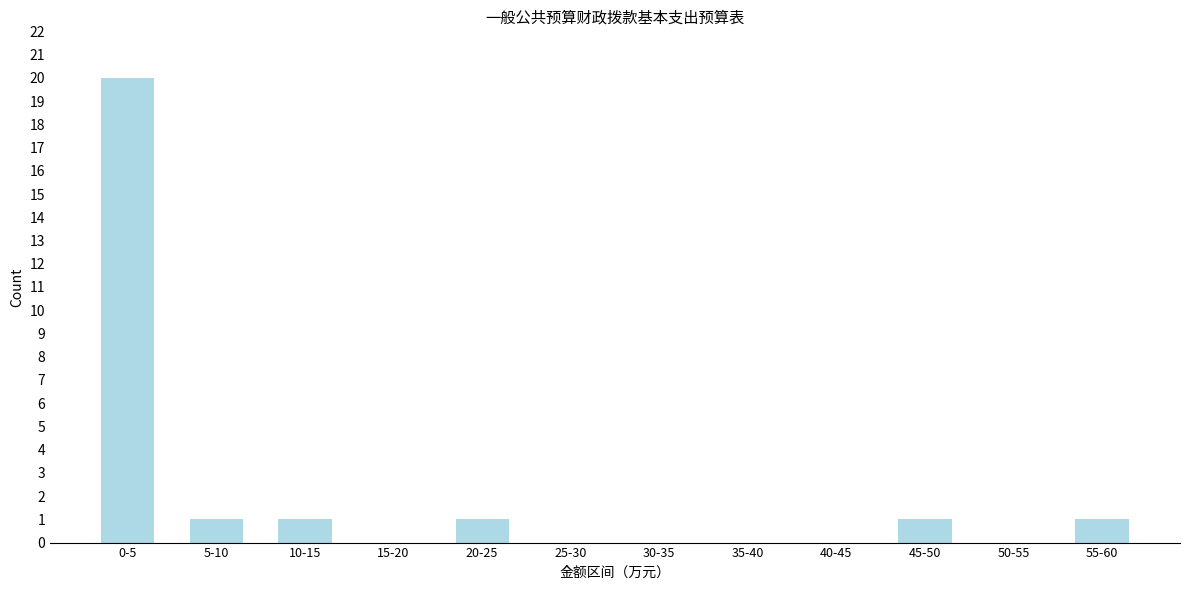

Reading left to right, transcribe all the data shown in this chart.

0-5=20	5-10=1	10-15=1	15-20=0	20-25=1	25-30=0	30-35=0	35-40=0	40-45=0	45-50=1	50-55=0	55-60=1